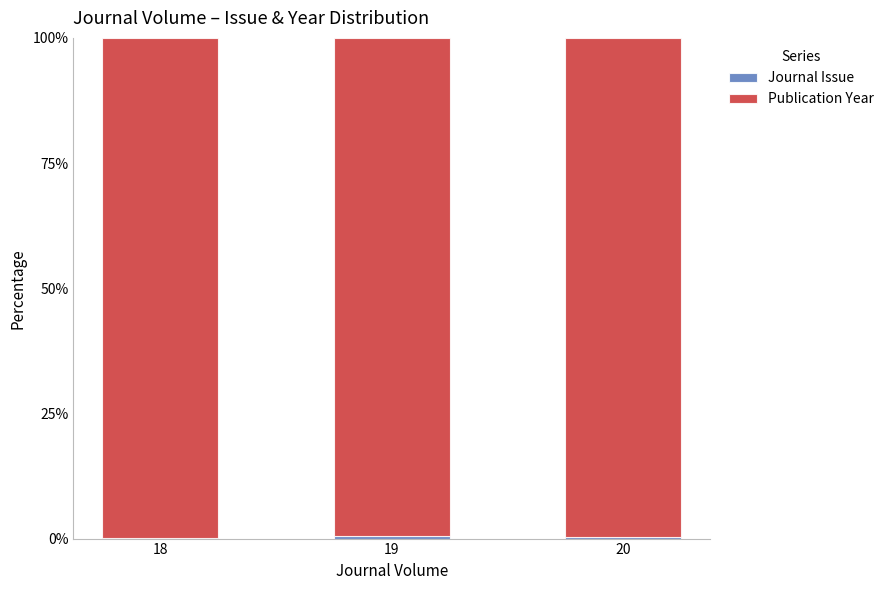

What value does the Publication Year series have at 18?

99.9